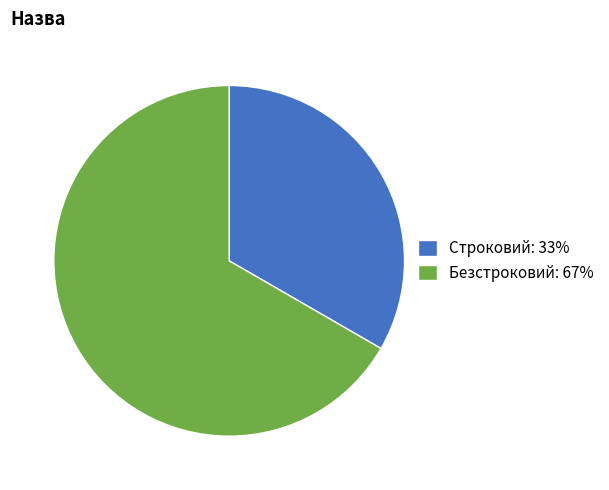

Which has a higher value, Строковий or Безстроковий?

Безстроковий